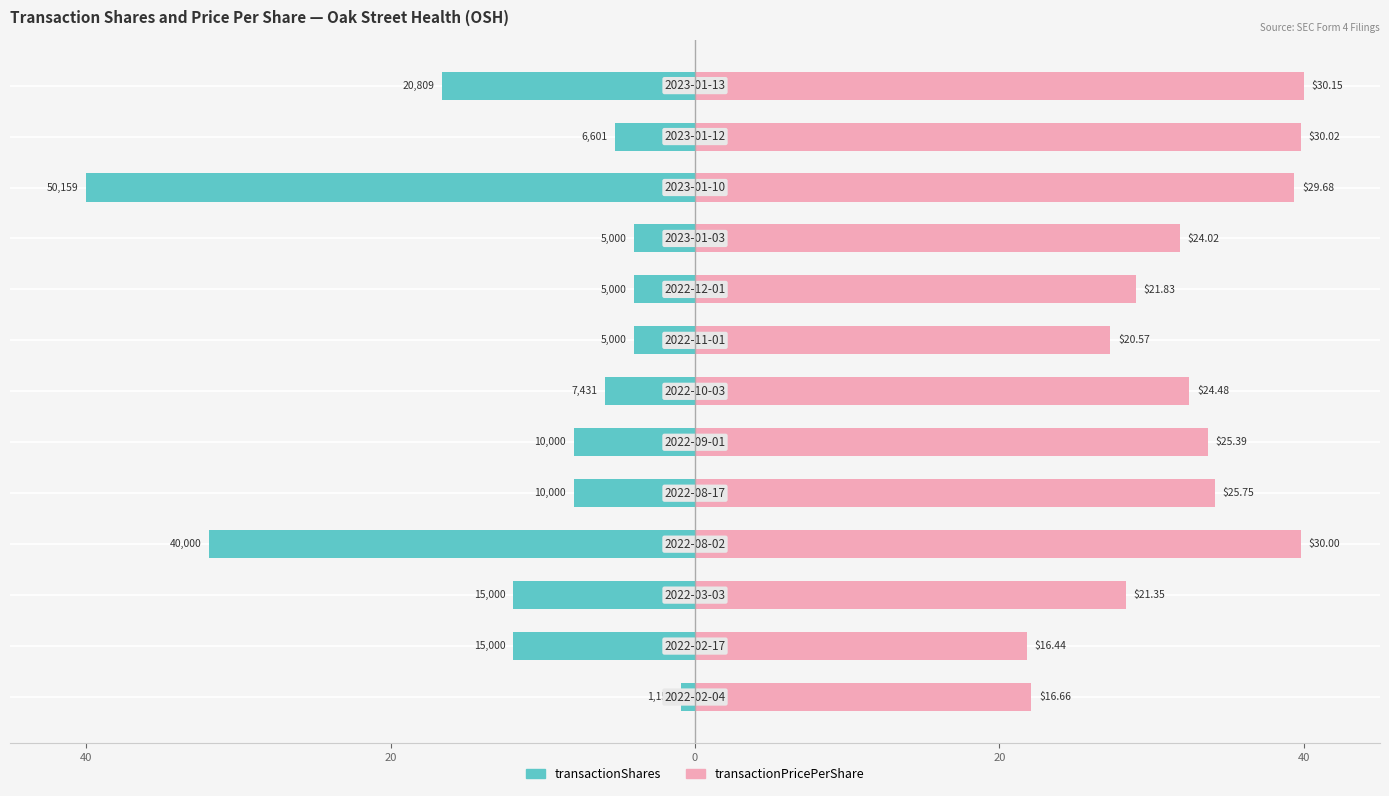

The transactionShares series shows -42.2 at 20. True or false?

False